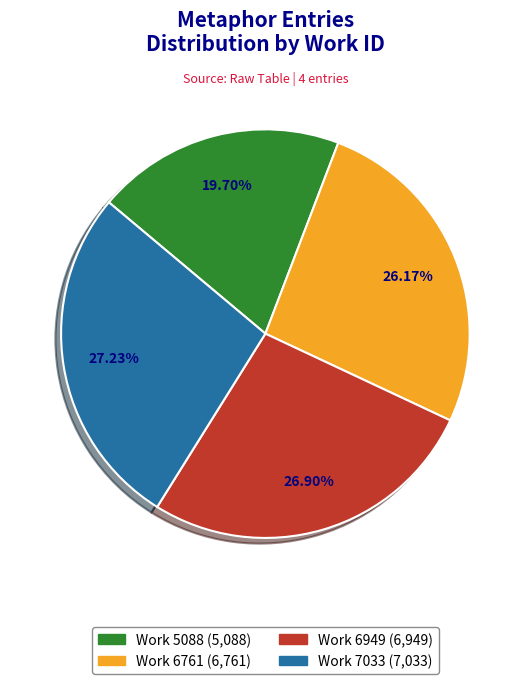

Between Work 7033 and Work 5088, which is larger?

Work 7033